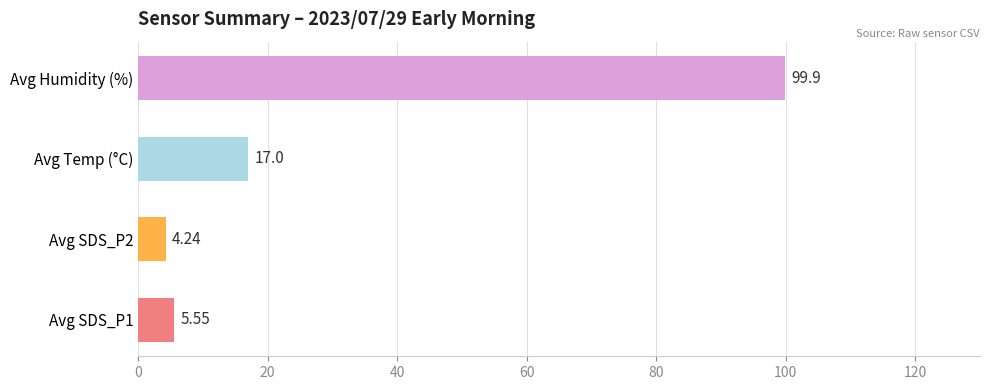

Are the bars horizontal?

Yes